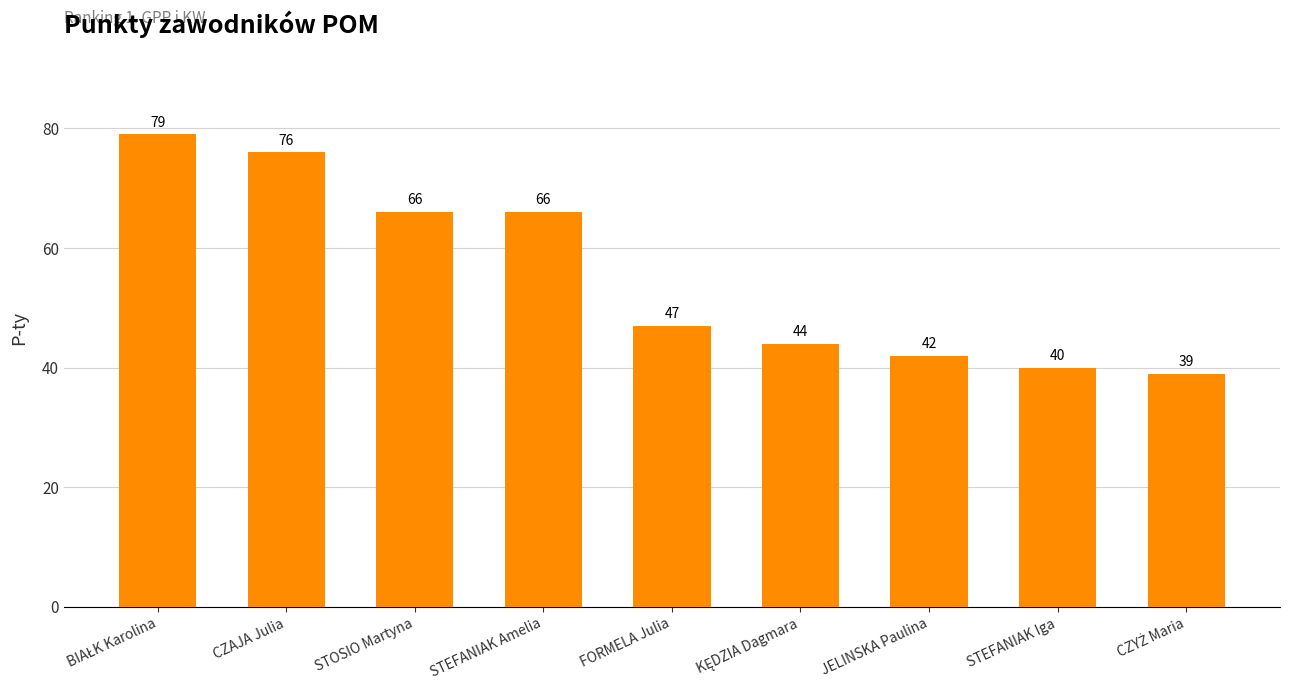

What is the label of the 3rd bar from the left?

STOSIO Martyna